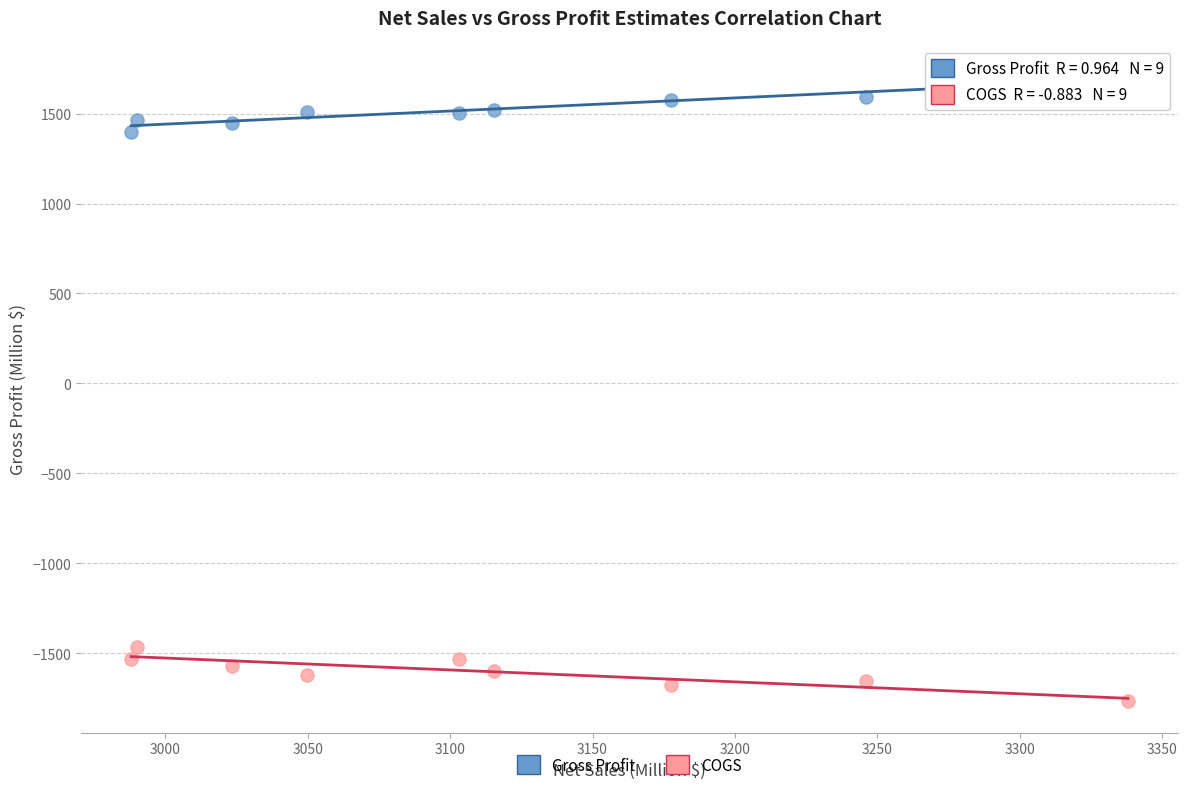

Which series contains the highest Y value?

Gross Profit